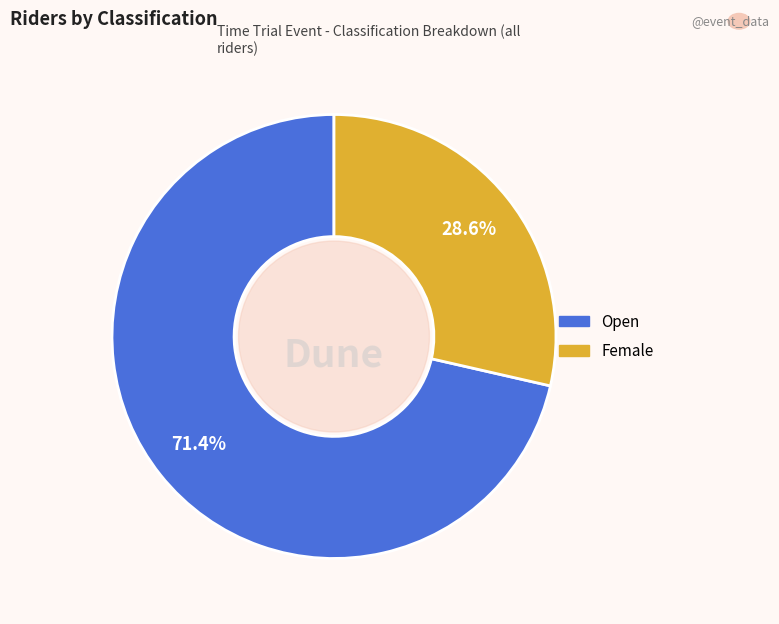

Between Female and Open, which is larger?

Open